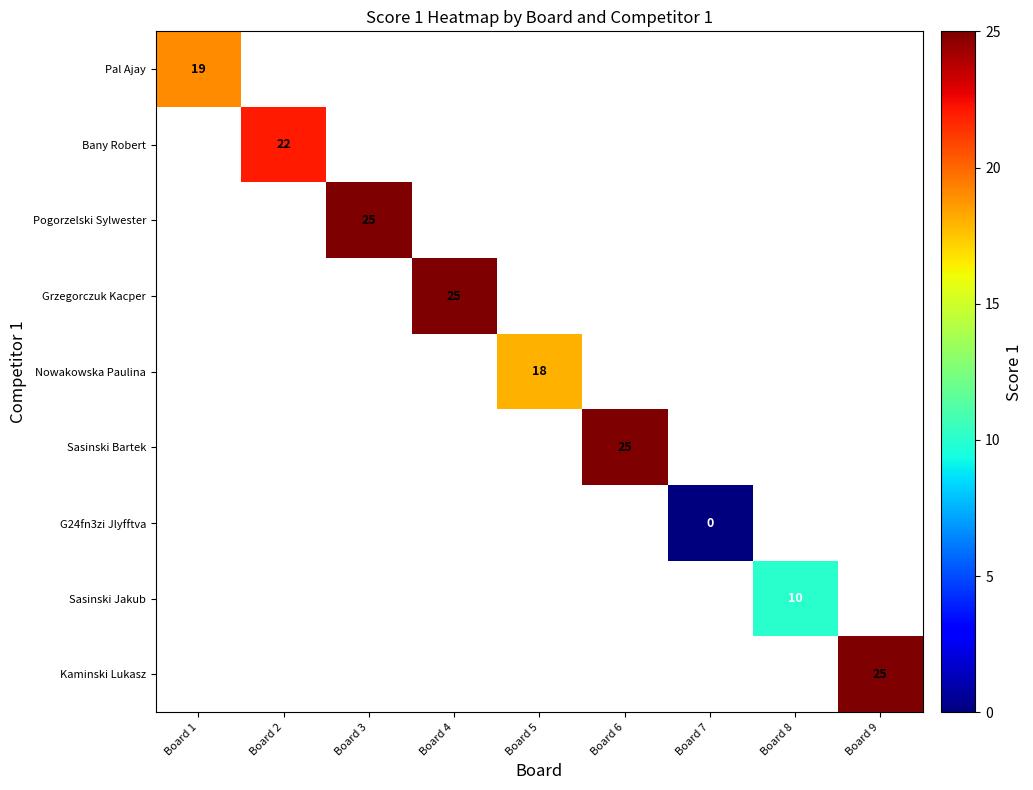

True or false: Sasinski Bartek has a value of 14 at Board 6.

False